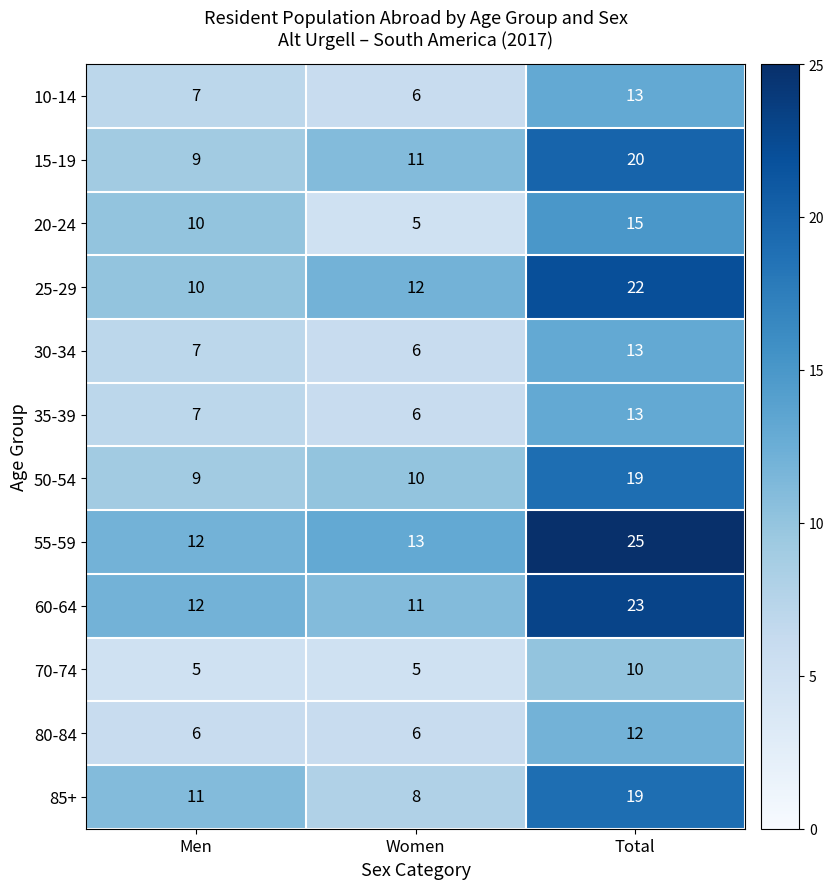

Is it true that 50-54 equals 5 at Women?

False